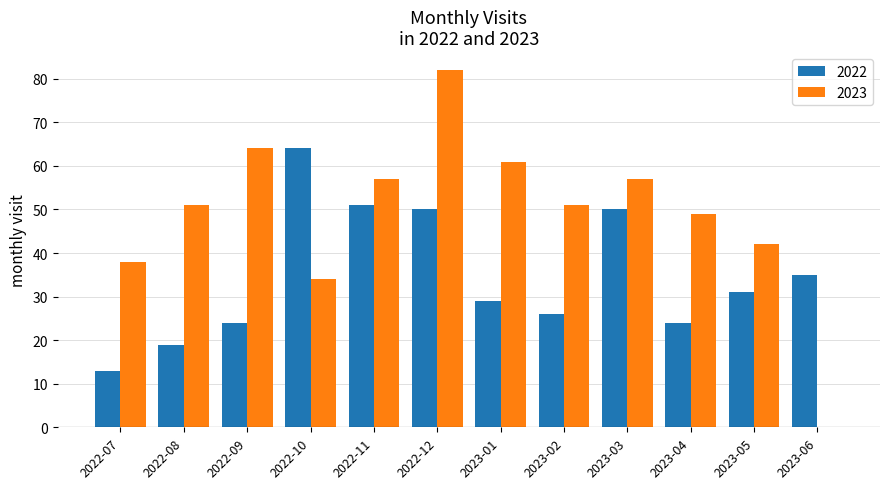

What is the spread (max minus min) of values at 2023-06?

35